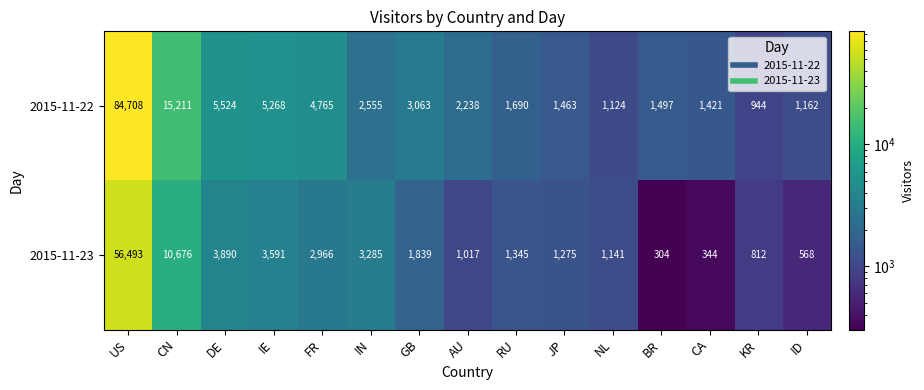

What is the average value of the 2015-11-22 series?

8842